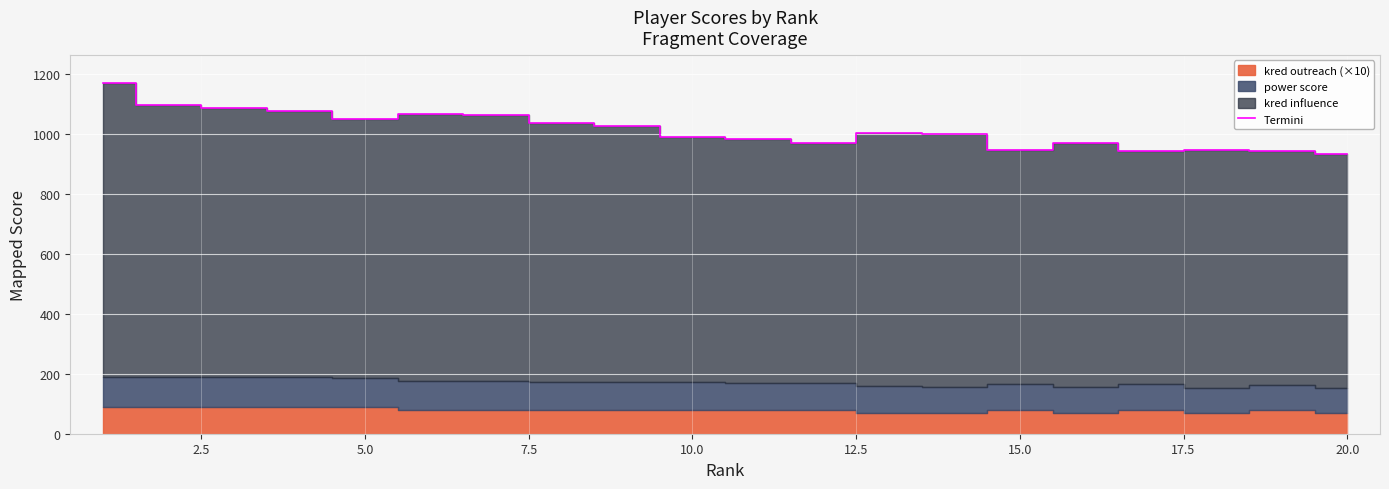

What is the sum of all values?

20306